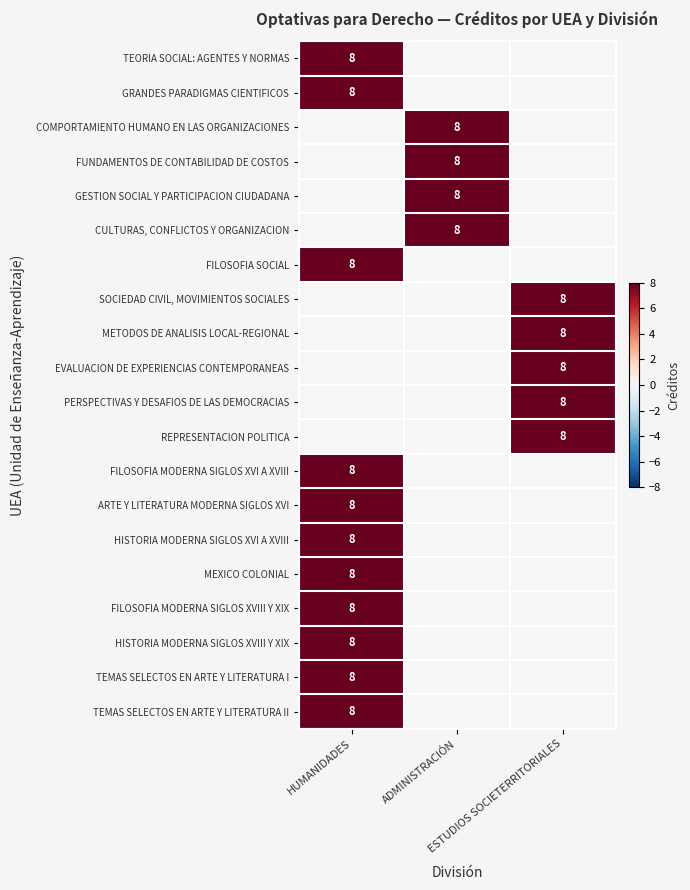

What is the difference between the FILOSOFIA SOCIAL values at HUMANIDADES and ADMINISTRACIÓN?

8